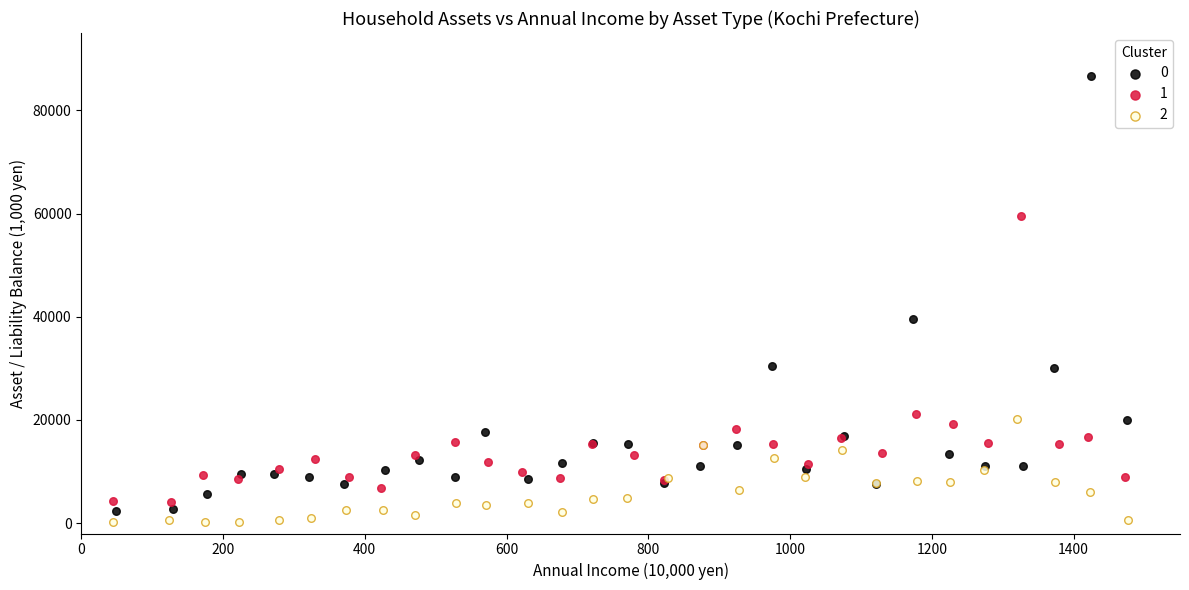

Which series has the widest spread of Y values?

0